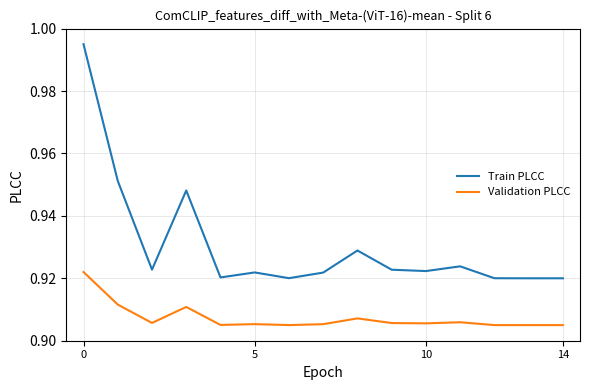

Rank the series by their average value, from highest to lowest.

Train PLCC, Validation PLCC